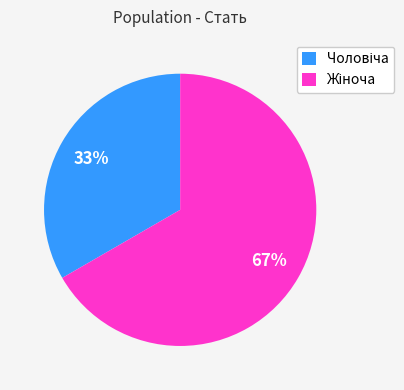

To the nearest percent, what is the average slice percentage?

50%